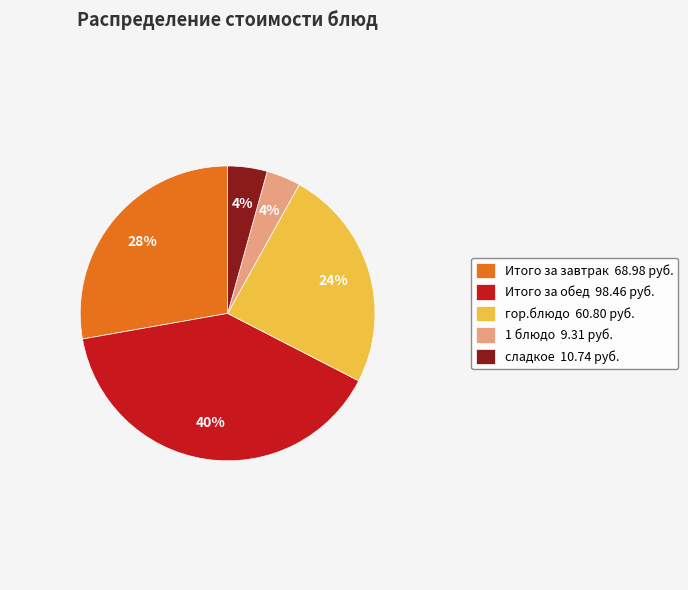

Count the number of slices in the pie.

5